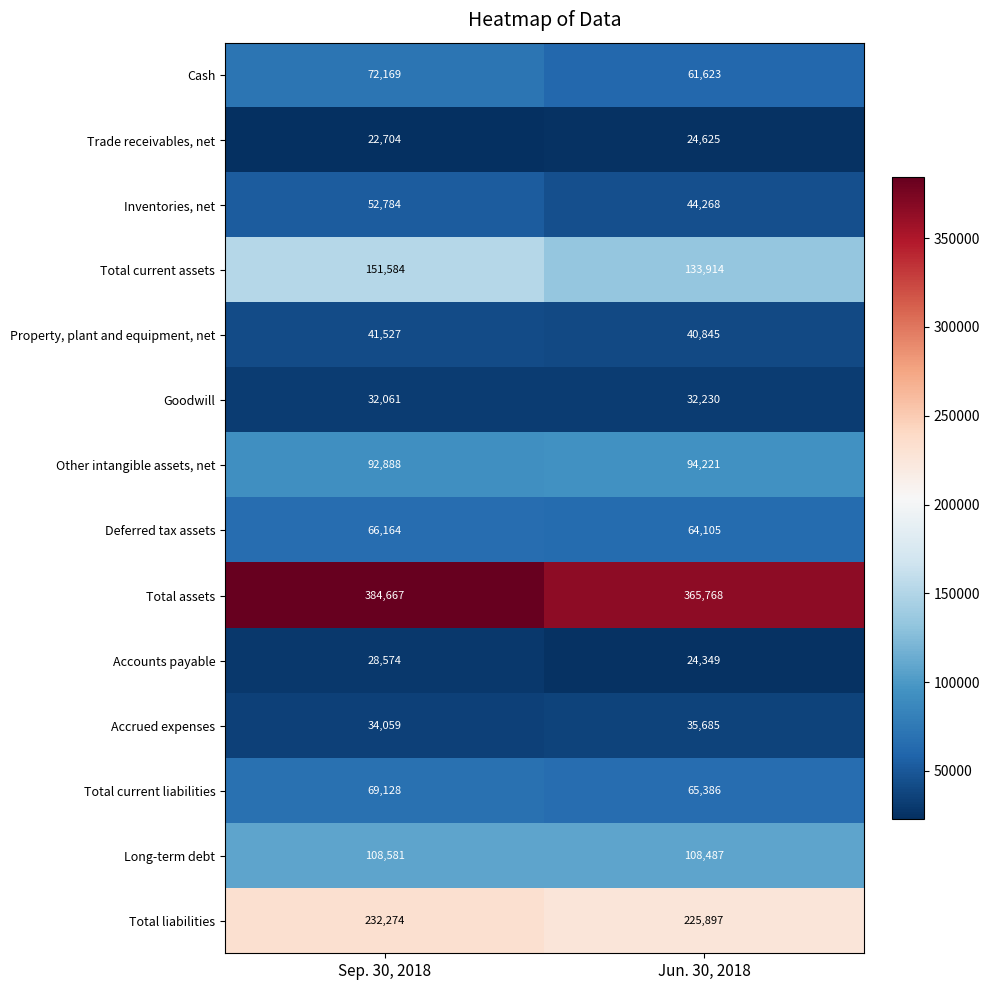

What is the difference between the highest and lowest values at Jun. 30, 2018?

341419